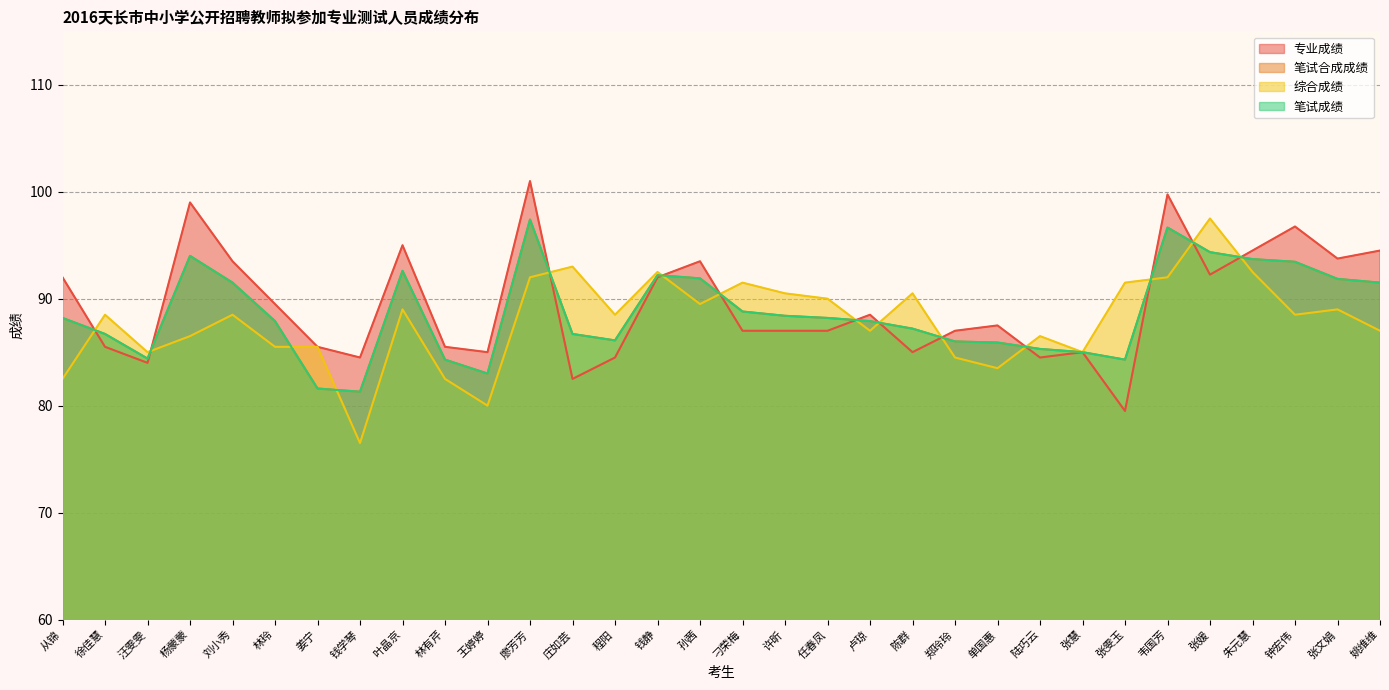

What is the difference between the 综合成绩 values at 钱静 and 单国惠?

9.0